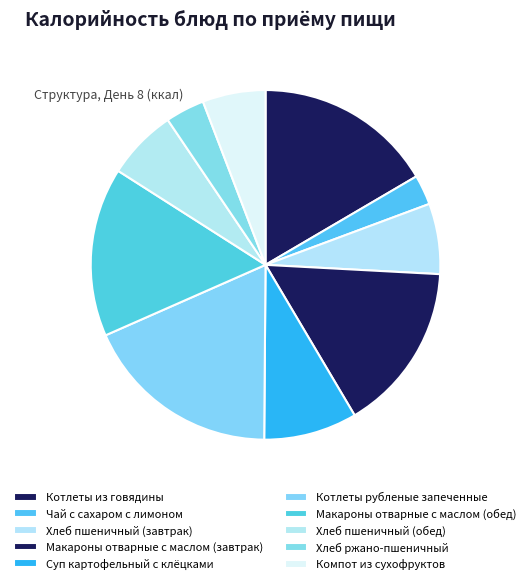

Which category has the smallest portion of the pie?

Чай с сахаром с лимоном